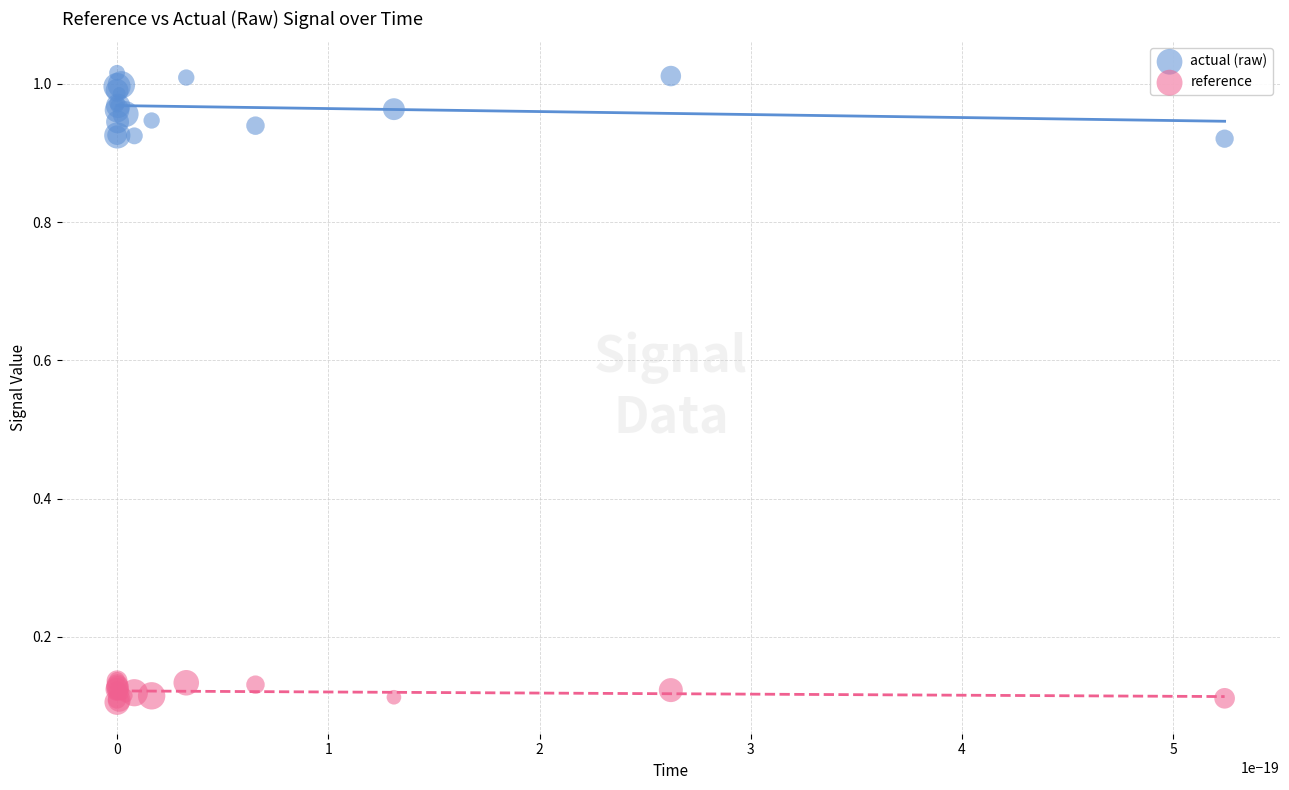

Which series has the largest Y range (max minus min)?

actual (raw)